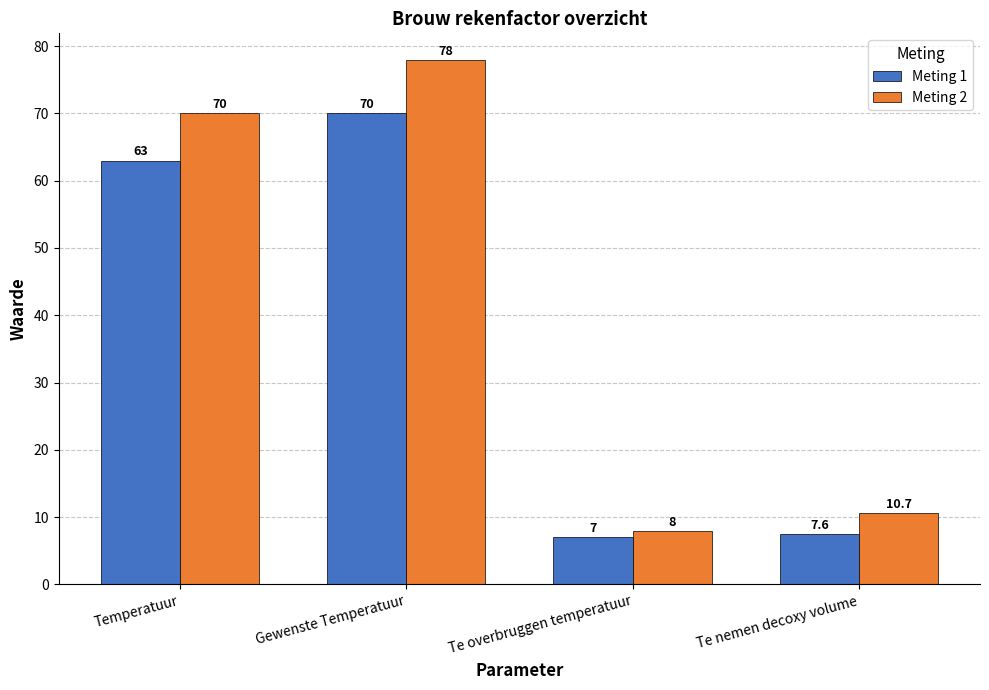

Are the bars grouped side by side (vs. stacked)?

Yes